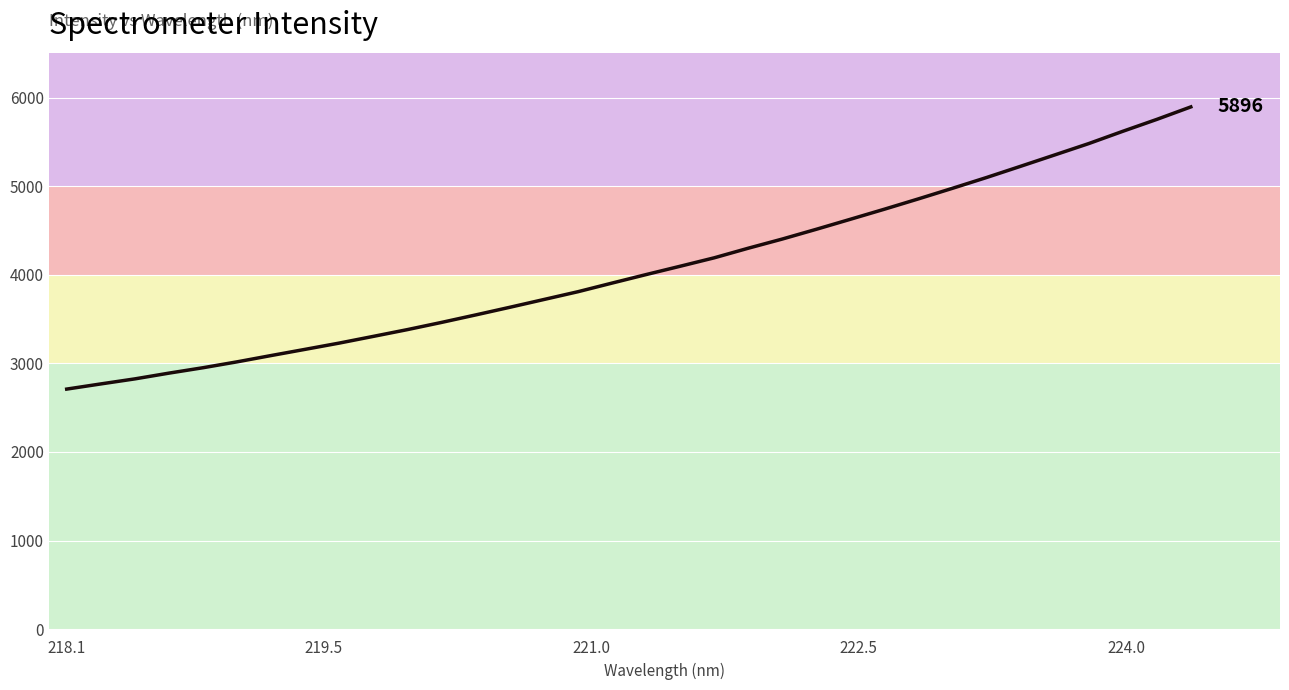

What is the maximum value shown in the chart?

5896.3